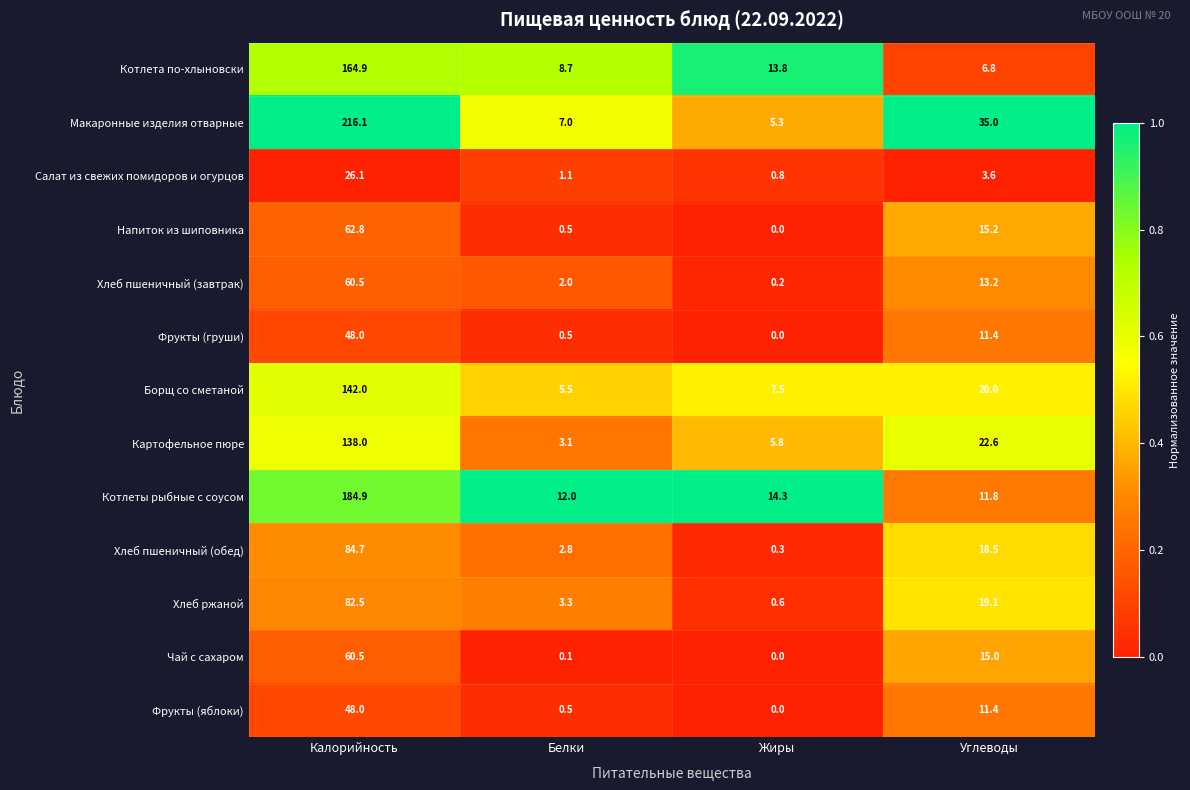

Which series has the widest spread of values?

Макаронные изделия отварные